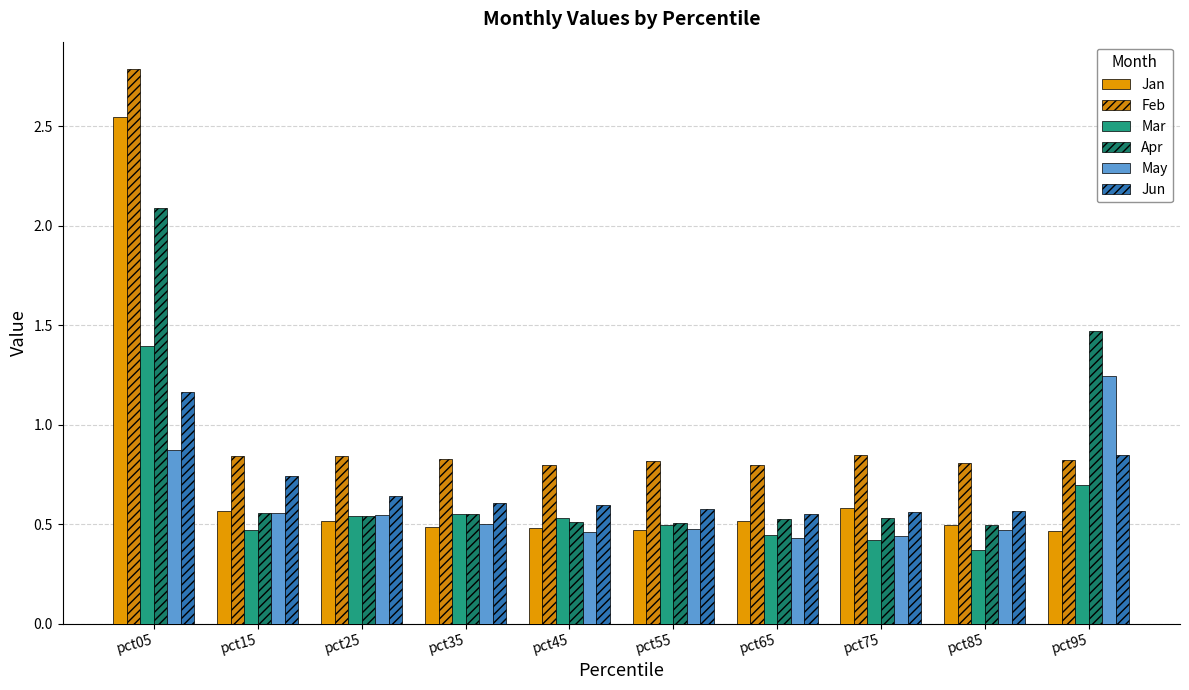

Is it true that May equals 0.4 at pct65?

True